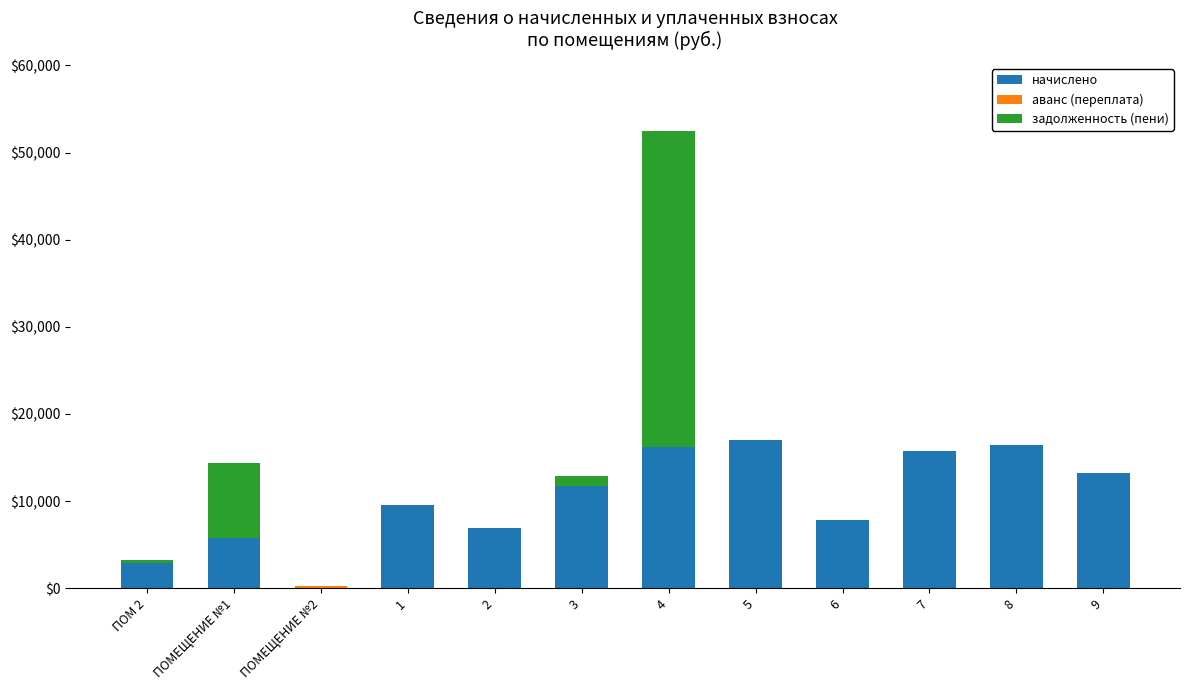

The value of начислено at 9 is 13248.0. True or false?

True